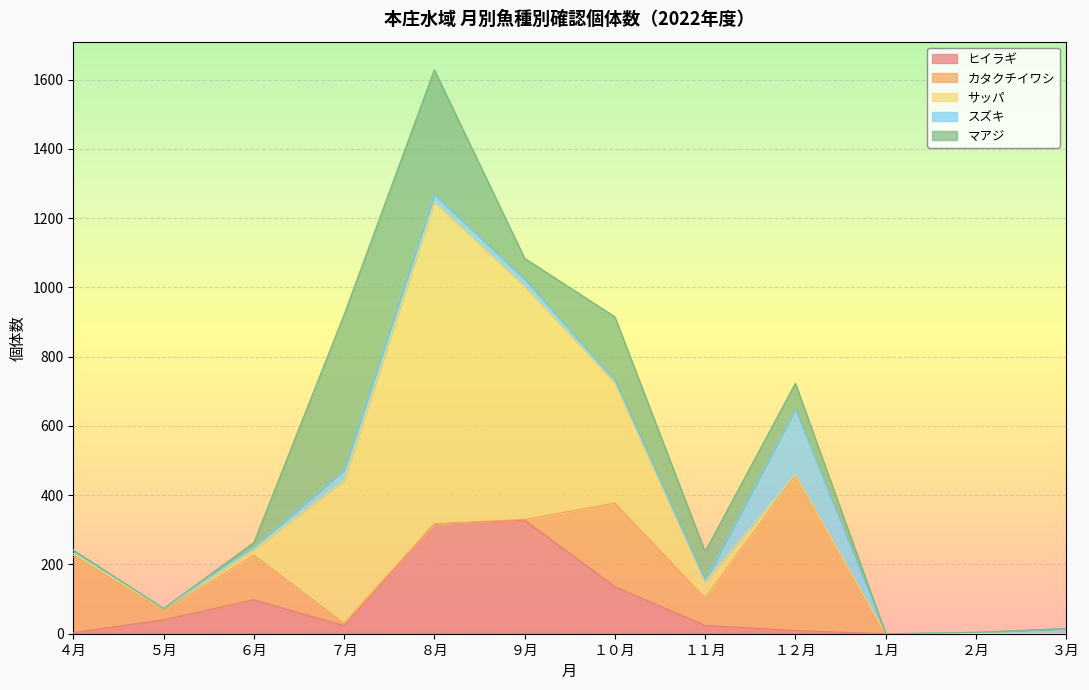

Rank the series at ８月 from lowest to highest value.

カタクチイワシ, スズキ, ヒイラギ, マアジ, サッパ